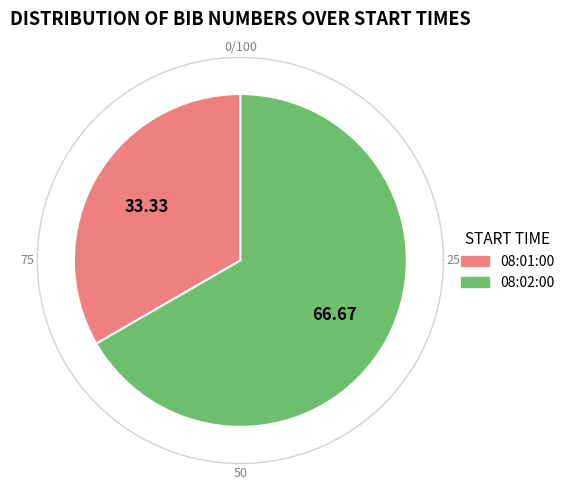

To the nearest percent, what is the average slice percentage?

50%